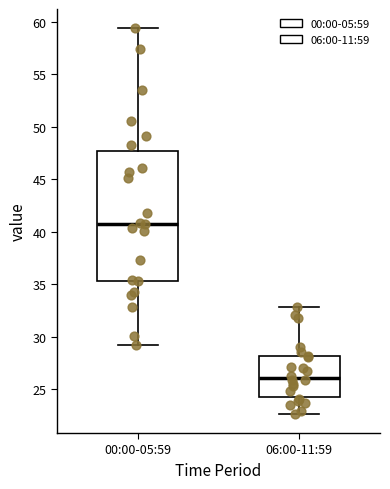

Where is the lower edge of the box for 00:00-05:59 on the y-axis? The values are not printed on the chart, so give them approximately, as read against the axis.

35.5